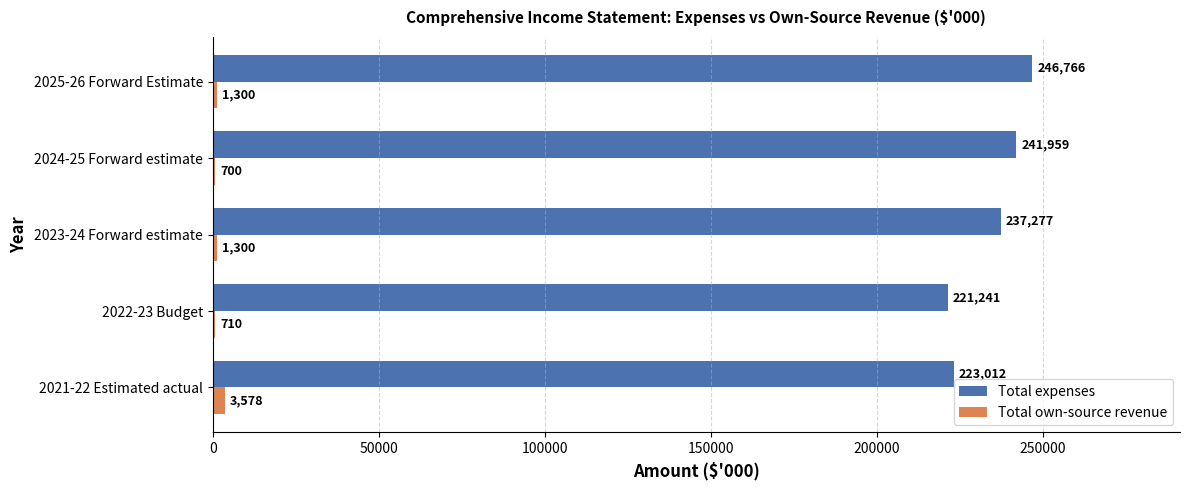

Read the Total expenses value at 2025-26 Forward Estimate.

246766